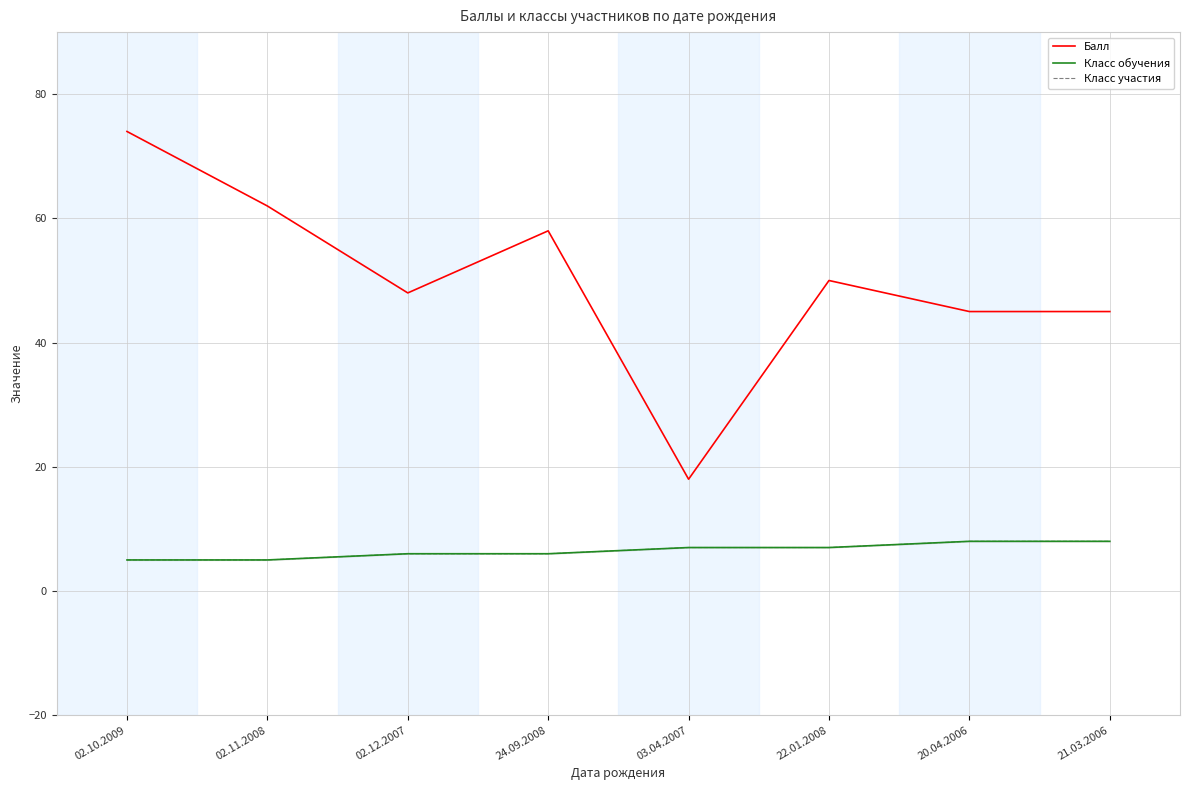

True or false: Балл and Класс участия intersect in this chart.

False